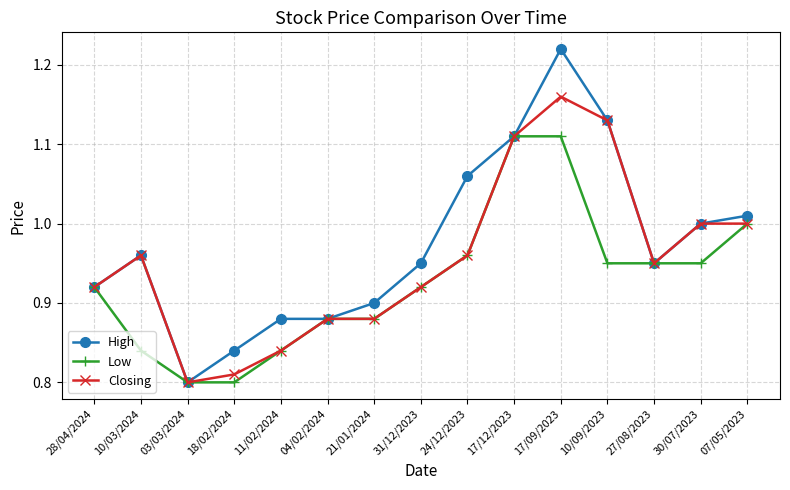

What is the difference between the highest and lowest values at 24/12/2023?

0.1